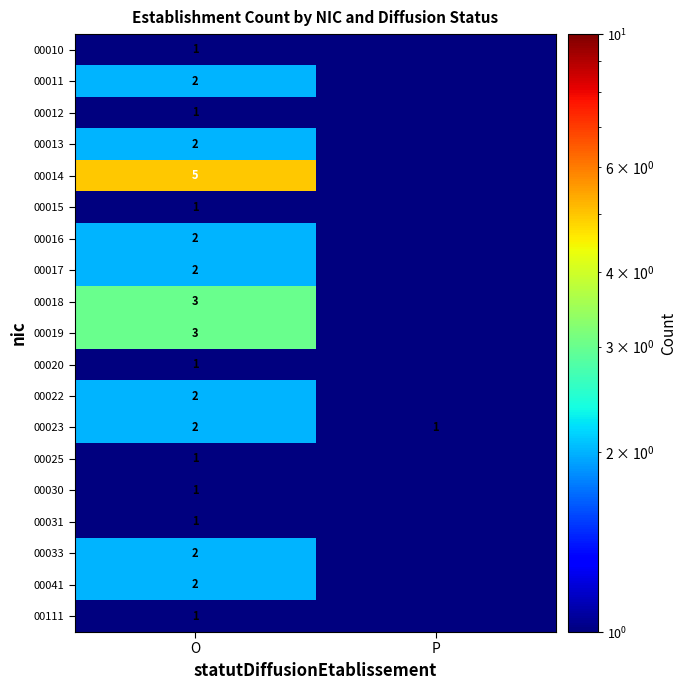

What is the total value across all series at O?

35.0